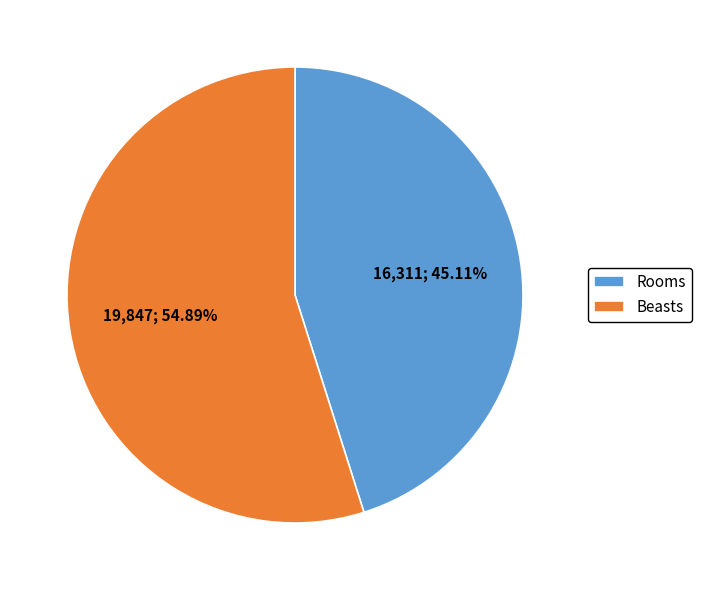

Combined, do Rooms and Beasts account for over 50%?

Yes